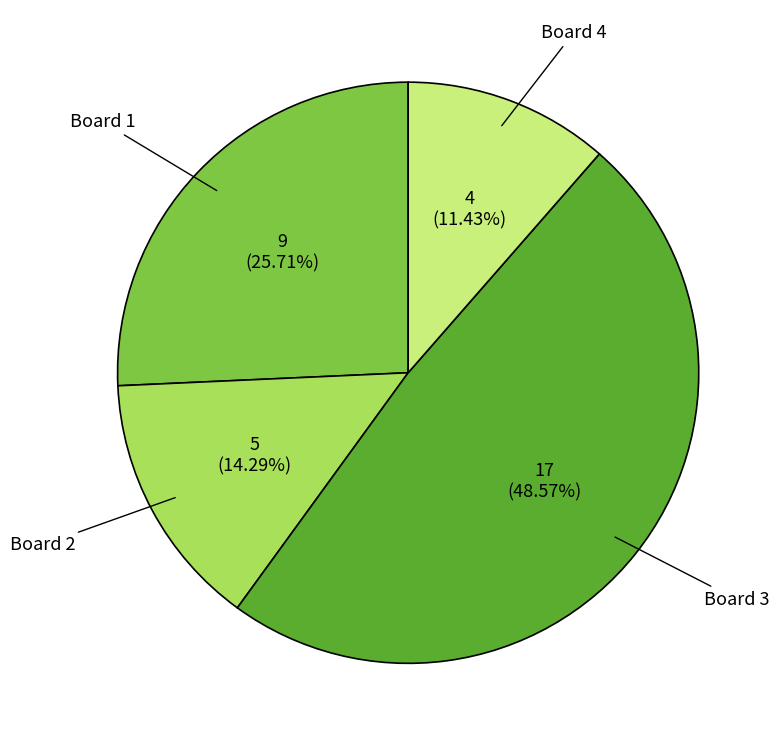

Which category has the smallest portion of the pie?

Board 4